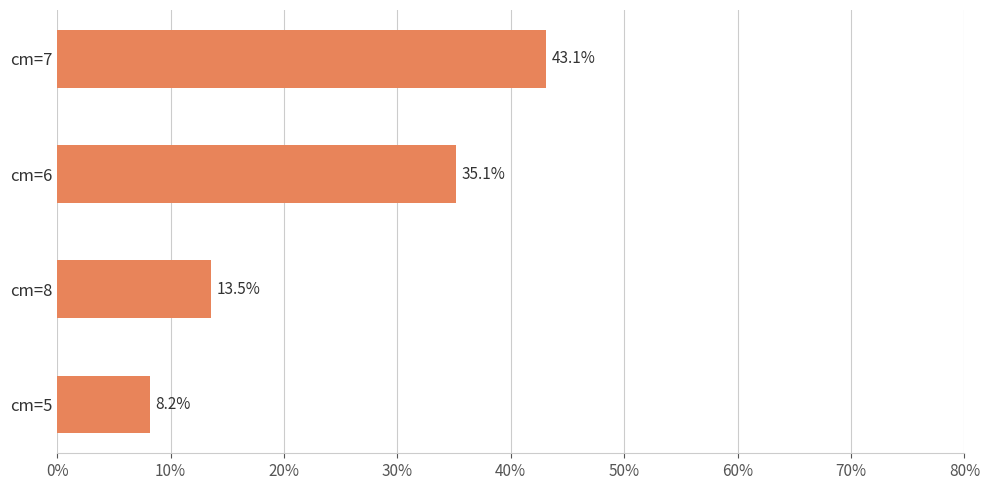

Are the bars horizontal?

Yes